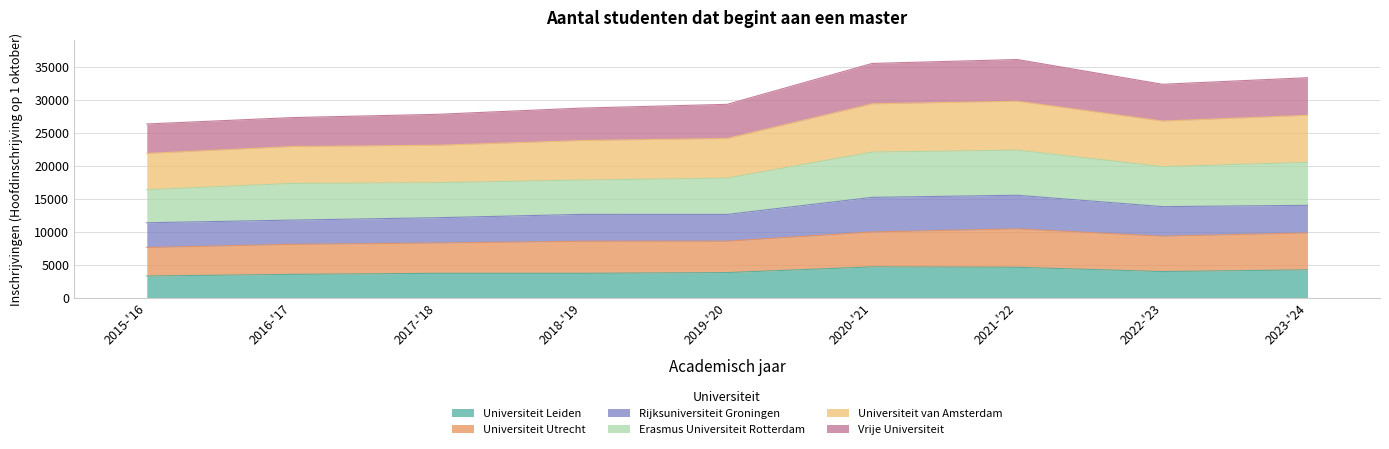

True or false: Universiteit van Amsterdam and Universiteit Leiden cross at least once.

False